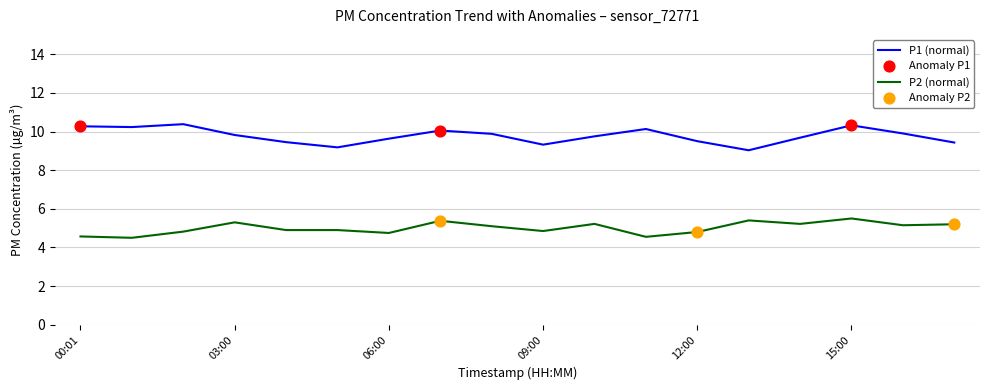

Which series has the largest total across all categories?

P1 (normal)